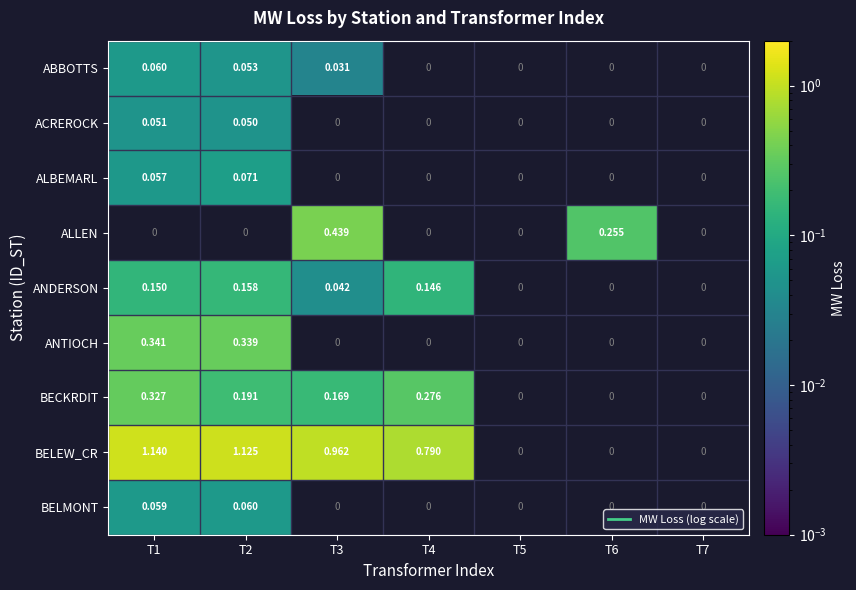

What is the difference between the maximum and minimum values in the BECKRDIT series?

0.2